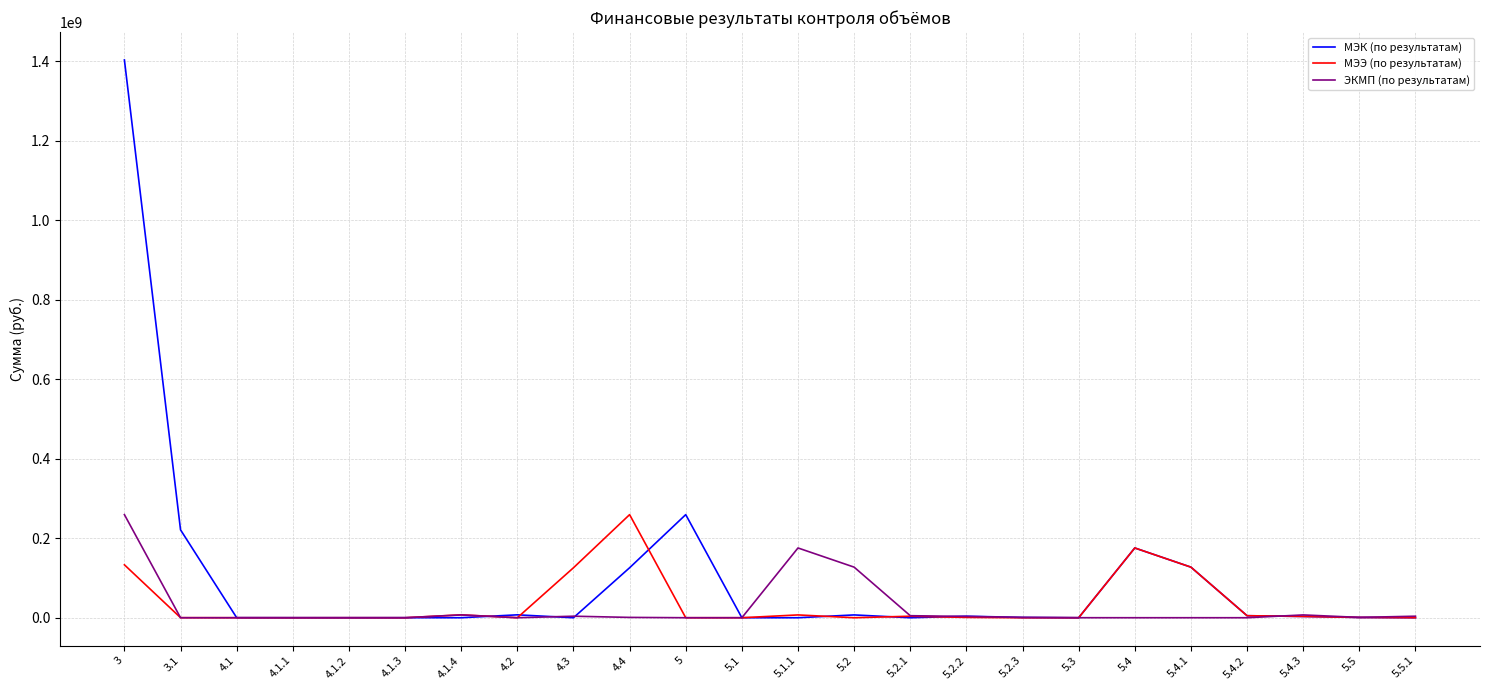

Which series has the widest spread of values?

МЭК (по результатам)